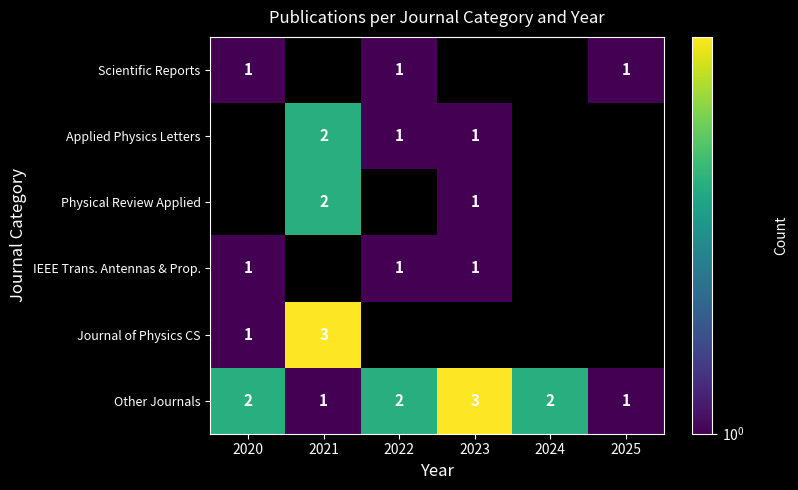

Is it true that IEEE Trans. Antennas & Prop. equals 1 at 2023?

True